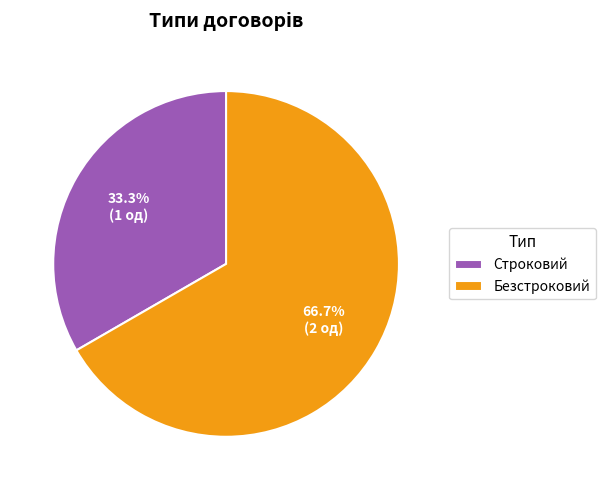

Which category accounts for the majority?

Безстроковий